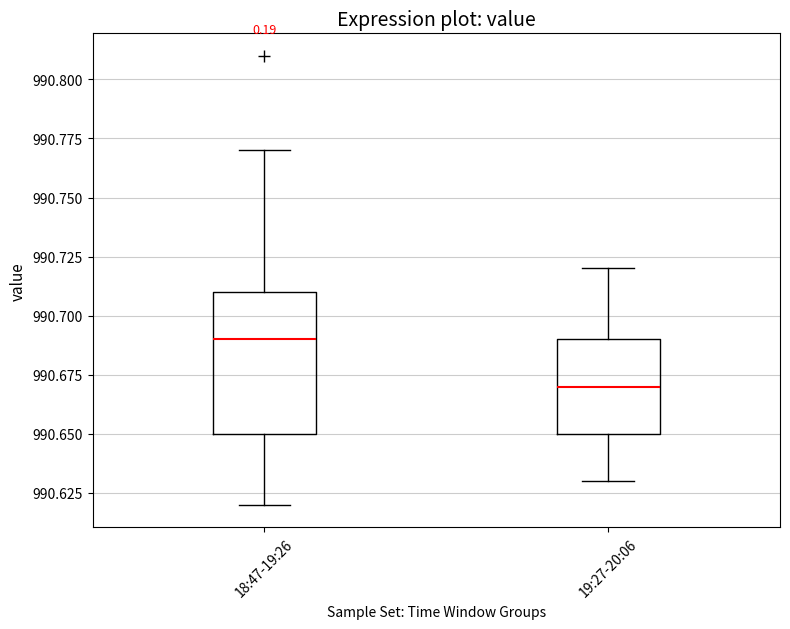

Reading left to right, transcribe this box plot: for each box, give where its median line is, the range the box spans, and where its two whiskers end, as read against the y-axis. The values are not printed on the chart, so give them approximately, as read against the axis.

18:47-19:26: median 990.69, box 990.65 to 990.71, whiskers 990.62 to 990.77
19:27-20:06: median 990.67, box 990.65 to 990.69, whiskers 990.63 to 990.72